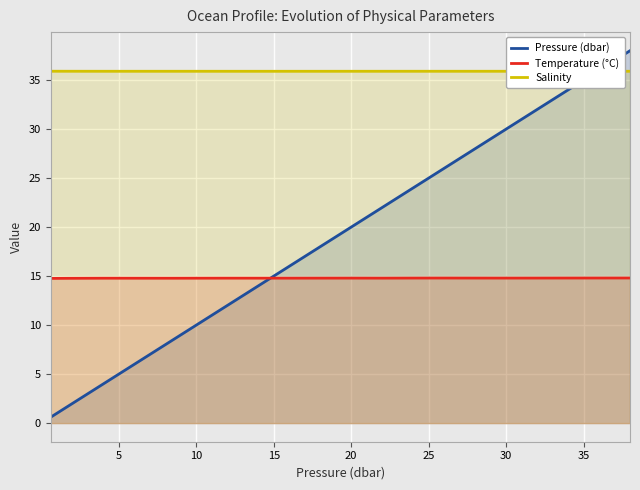

Rank the series by their maximum value, from highest to lowest.

Pressure (dbar), Salinity, Temperature (°C)